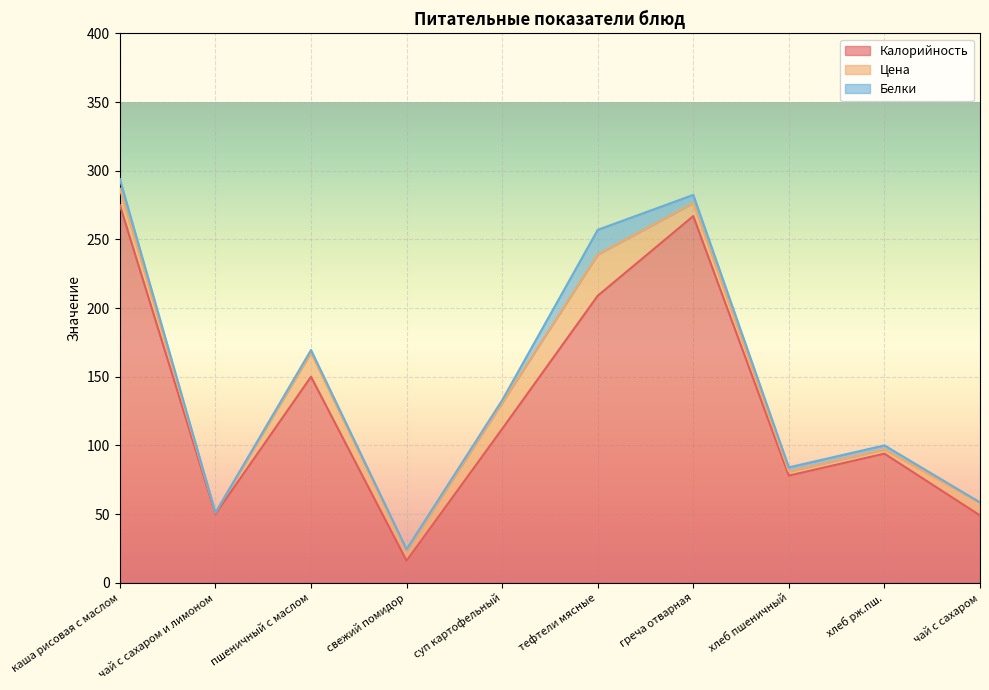

Reading left to right, what are all the values shown in this chart?

Калорийность: 275.0	50.0	150.0	16.0	112.0	209.0	267.0	78.0	94.0	49.0
Цена: 12.0	1.0	17.5	7.3	18.9	30.0	9.4	3.0	3.0	9.4
Белки: 7.0	0.0	2.0	1.0	2.0	18.0	6.0	3.0	3.0	0.0